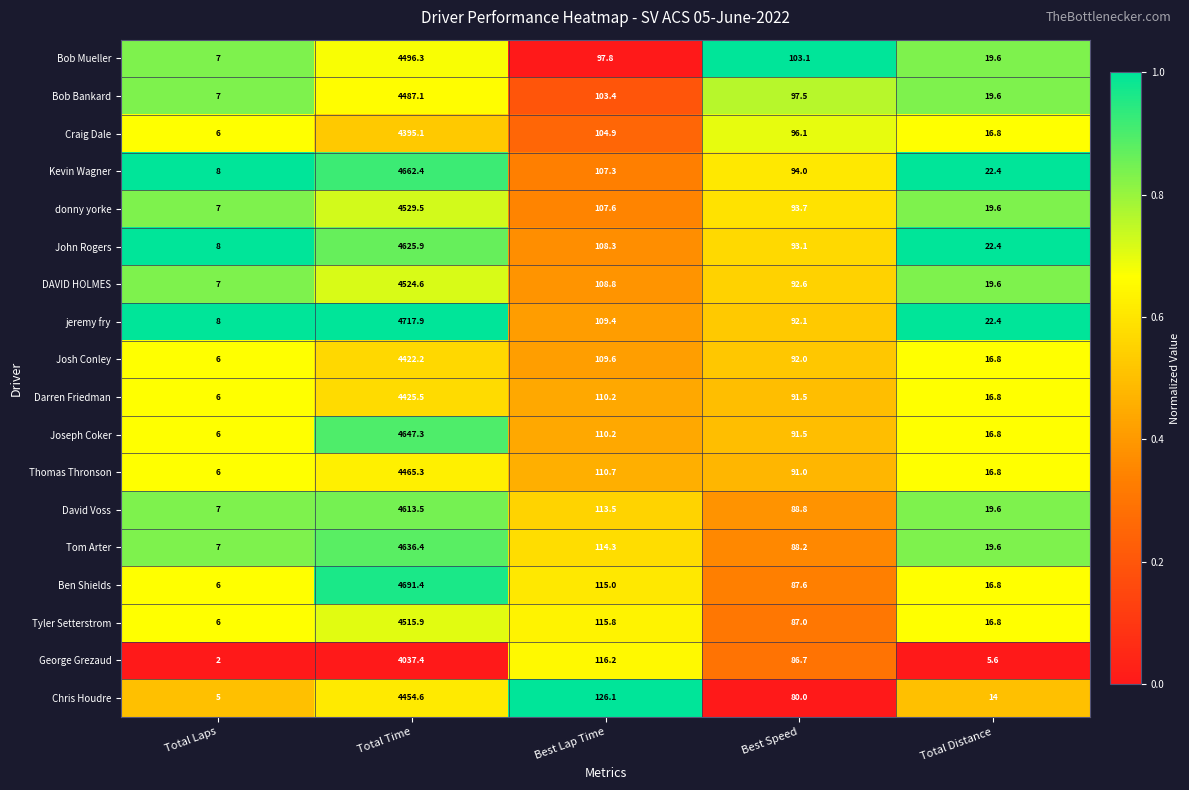

What is the difference between the second highest and minimum values in the Ben Shields series?

109.0